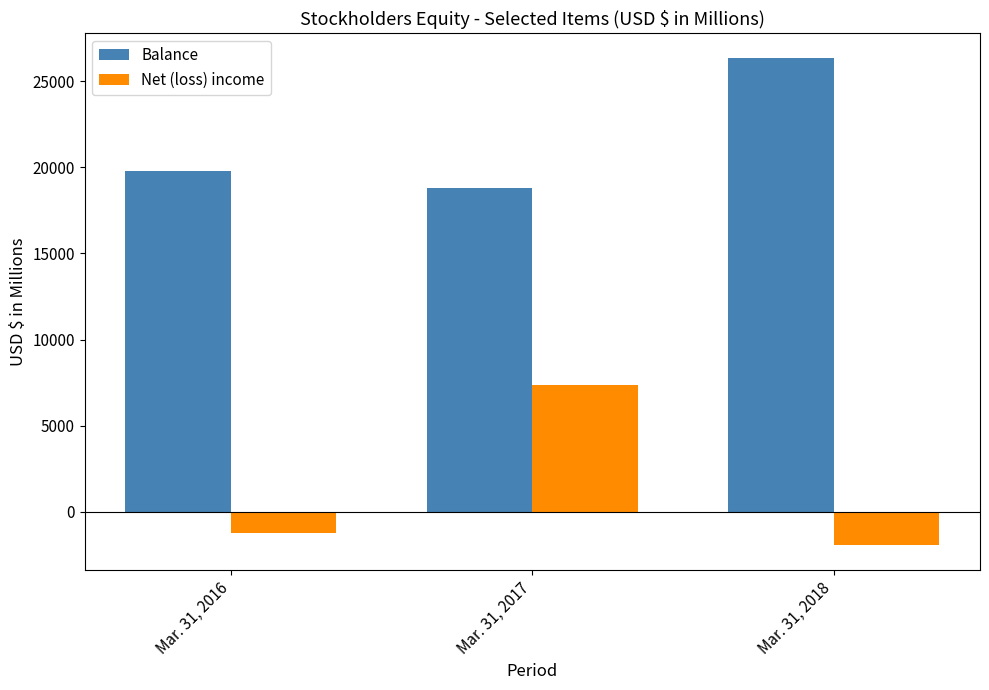

What is the value of the Net (loss) income bar at the 2nd from the left?

7389